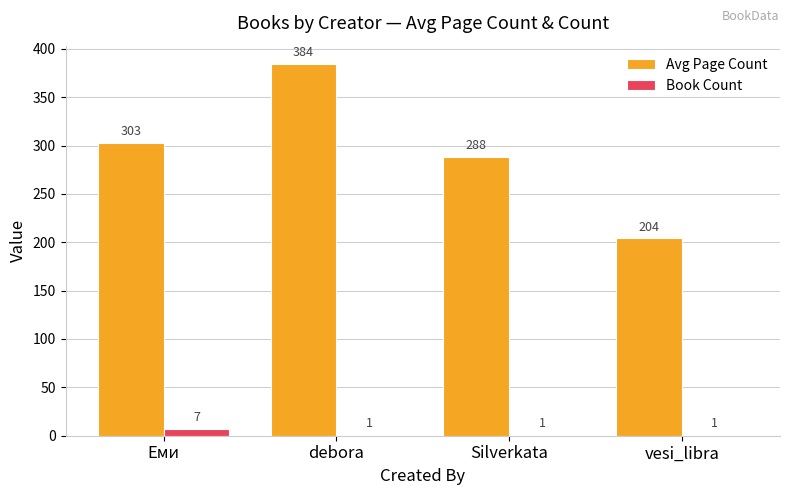

What is the approximate value of Avg Page Count at vesi_libra?

204.0